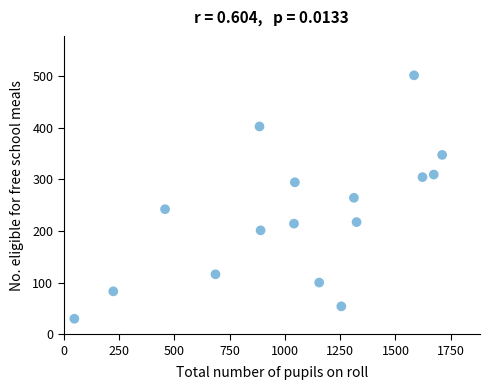

What is the range of X values (max minus min)?

1663